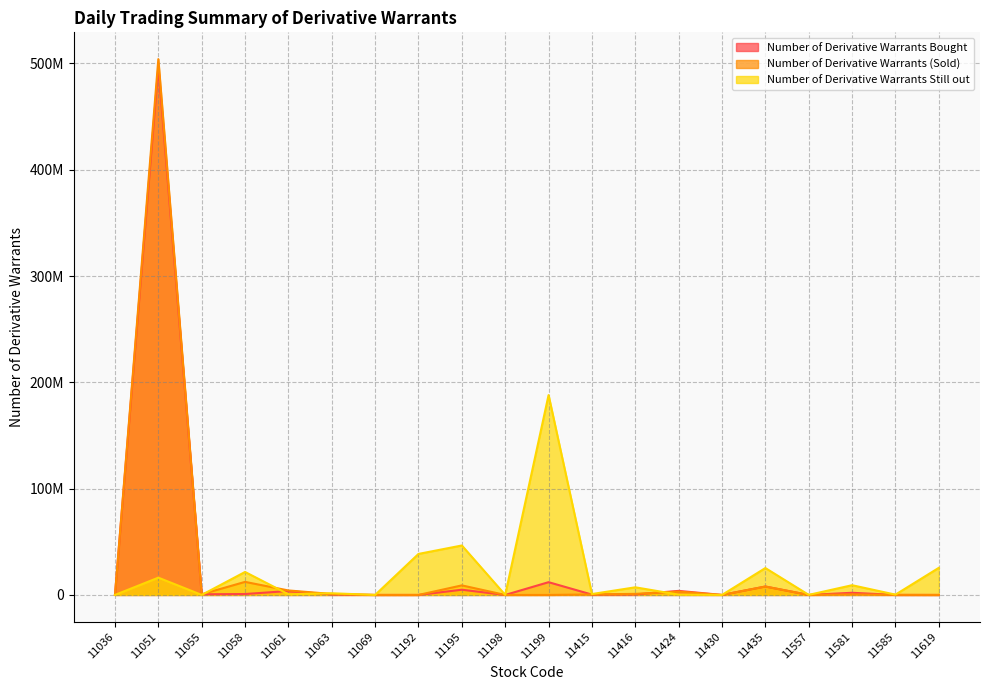

Reading left to right, list all the values displayed in this chart.

Number of Derivative Warrants Bought: 11036=0	11051=497120000	11055=625000	11058=860000	11061=3692500	11063=435000	11069=0	11192=0	11195=4900000	11198=0	11199=12000000	11415=340000	11416=450000	11424=3830000	11430=0	11435=7920000	11557=0	11581=2040000	11585=0	11619=0
Number of Derivative Warrants (Sold): 11036=0	11051=504020000	11055=640000	11058=12280000	11061=4230000	11063=915000	11069=0	11192=0	11195=8990000	11198=0	11199=0	11415=480000	11416=1006000	11424=3150000	11430=0	11435=7890000	11557=10000	11581=500000	11585=80000	11619=0
Number of Derivative Warrants Still out: 11036=0	11051=16250000	11055=15000	11058=21610000	11061=642500	11063=1590000	11069=0	11192=38580000	11195=46520000	11198=45000	11199=188000000	11415=850000	11416=7180000	11424=305000	11430=0	11435=25300000	11557=60000	11581=9150000	11585=290000	11619=25500000